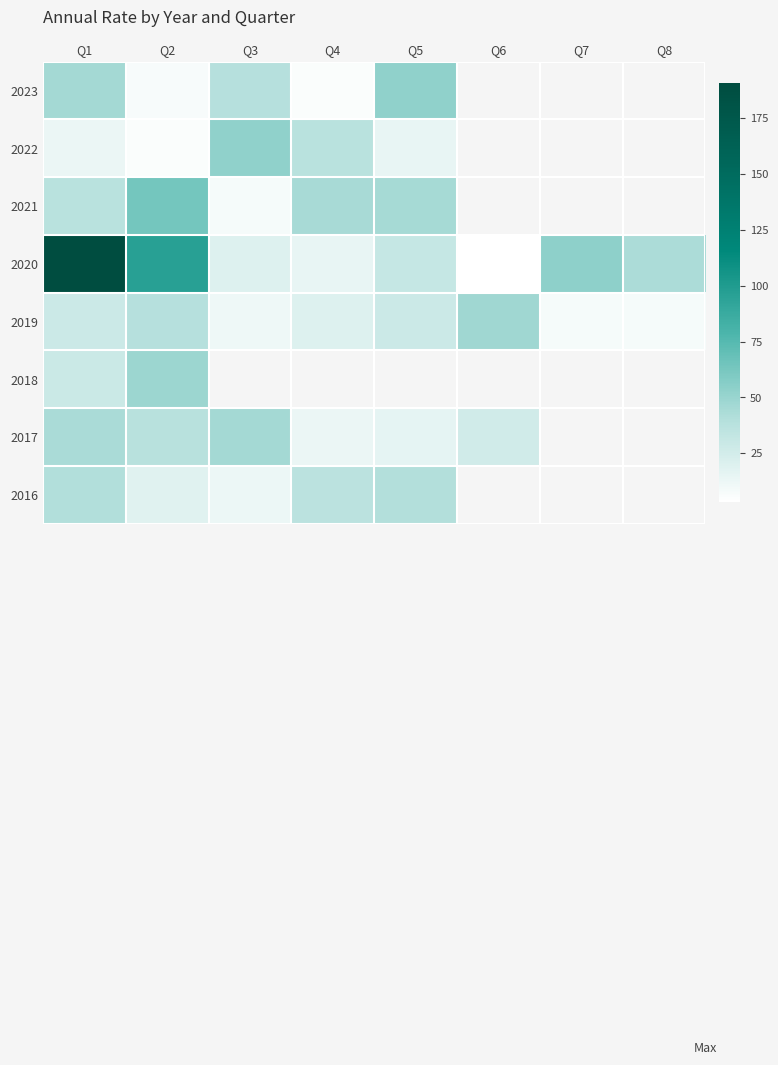

True or false: 2020 has a value of 20.0 at Q3.

True